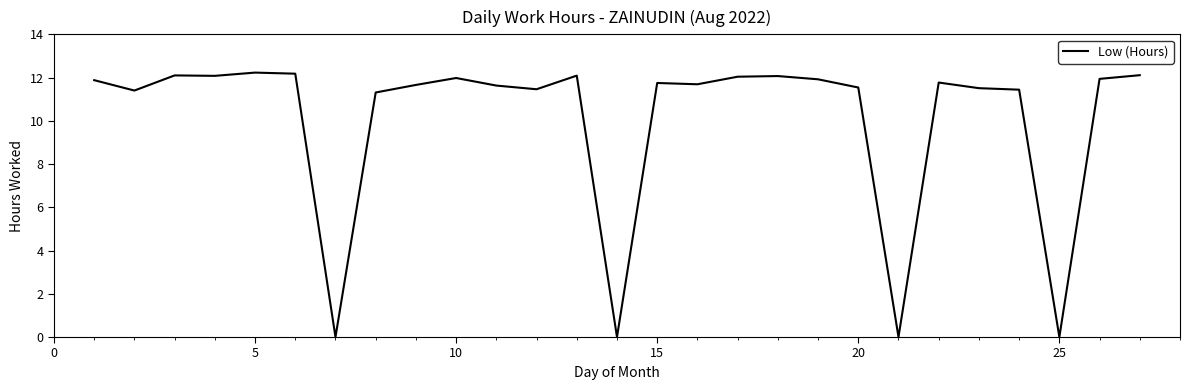

What is the difference between the second highest and second lowest values?

12.2